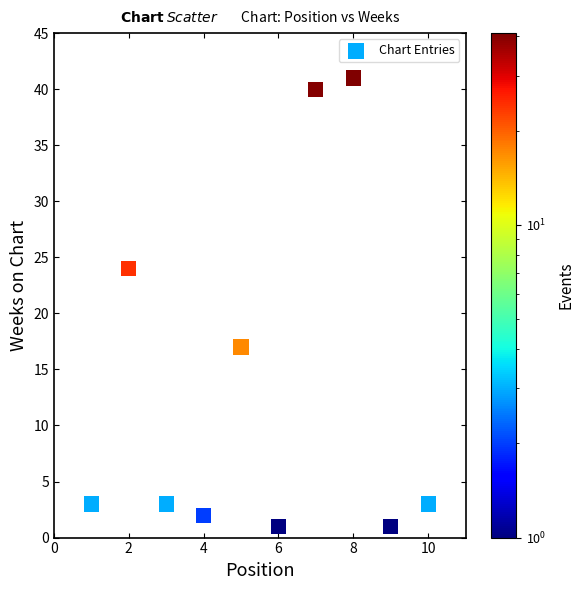

What Y value in the scatter plot is closest to 21?

24